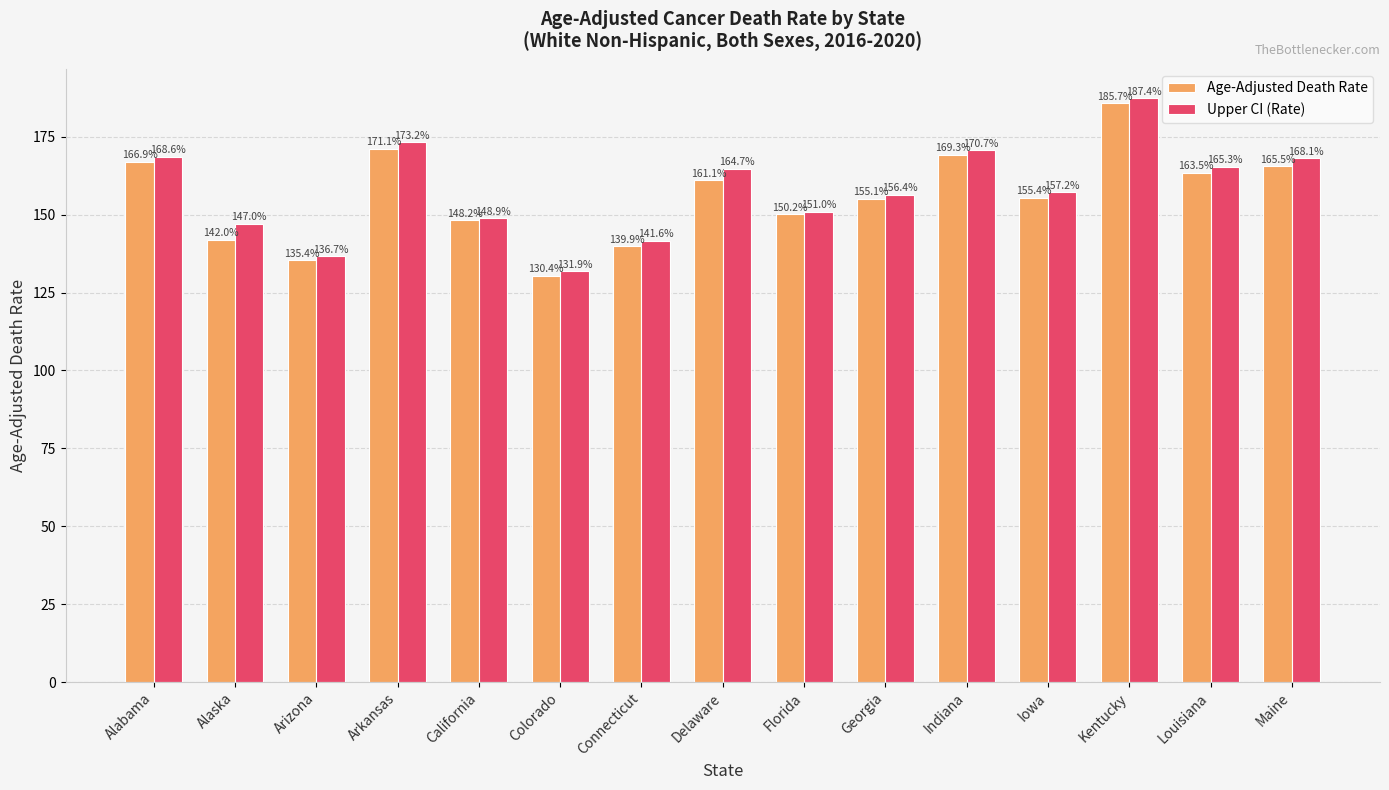

What is the label of the 13th bar from the right?

Arizona